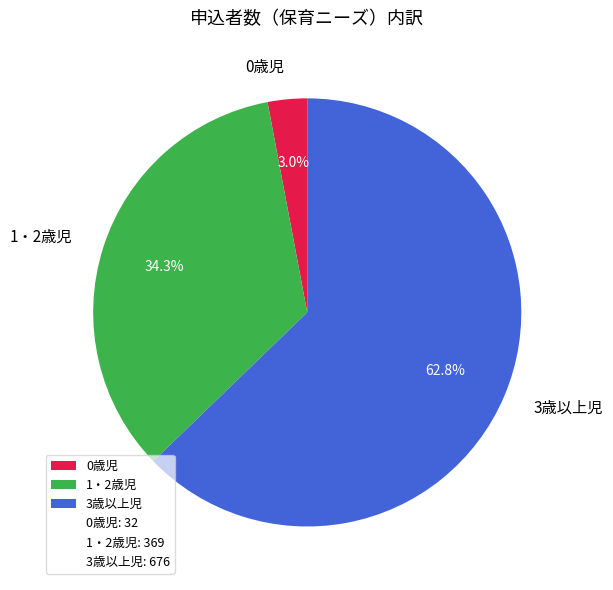

Does 1・2歳児 account for over 50% of the chart?

No